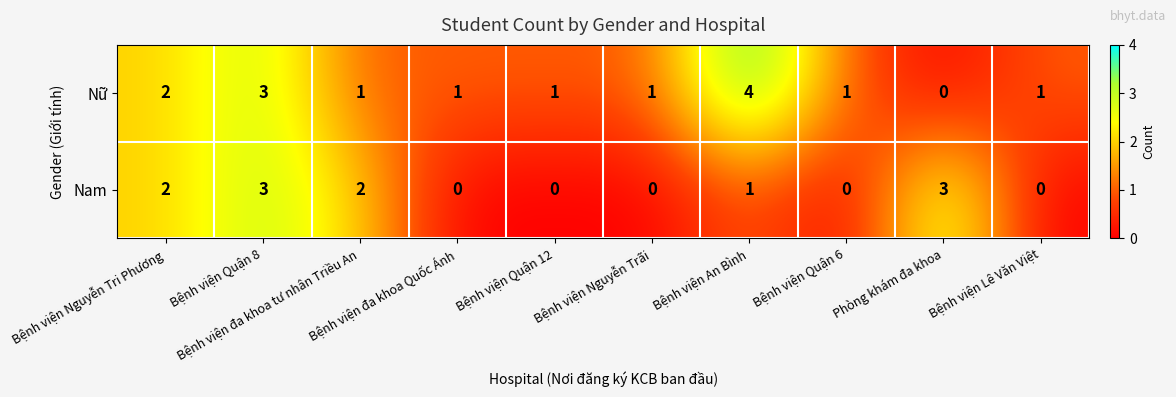

List the series in order of their overall mean, lowest first.

Nam, Nữ